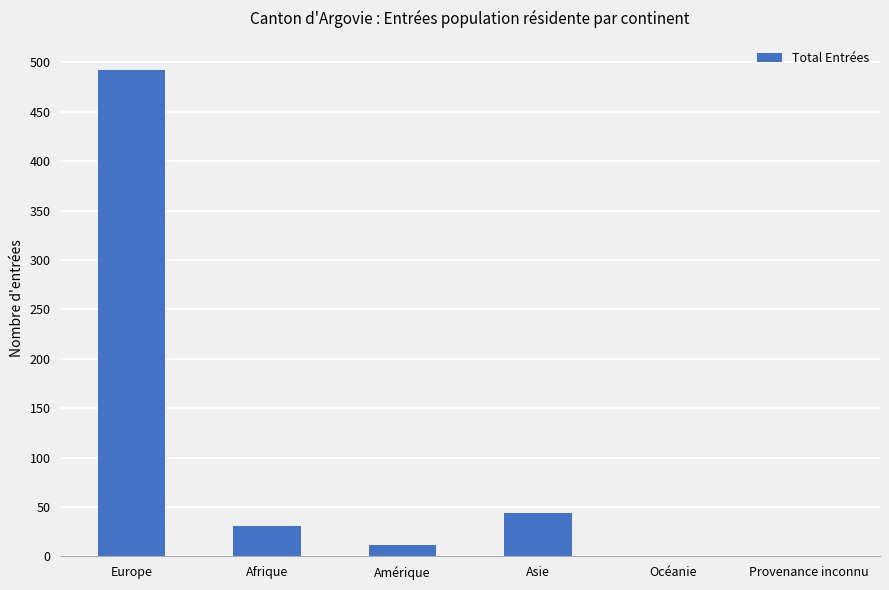

What is the greatest value displayed?

492